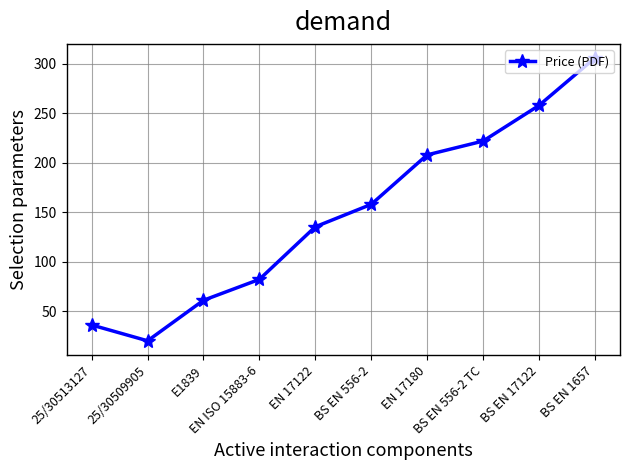

How many values are below 158?

5